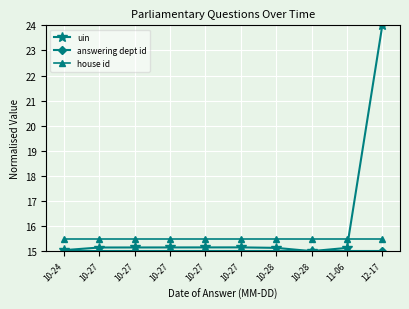

True or false: answering dept id and uin intersect in this chart.

False